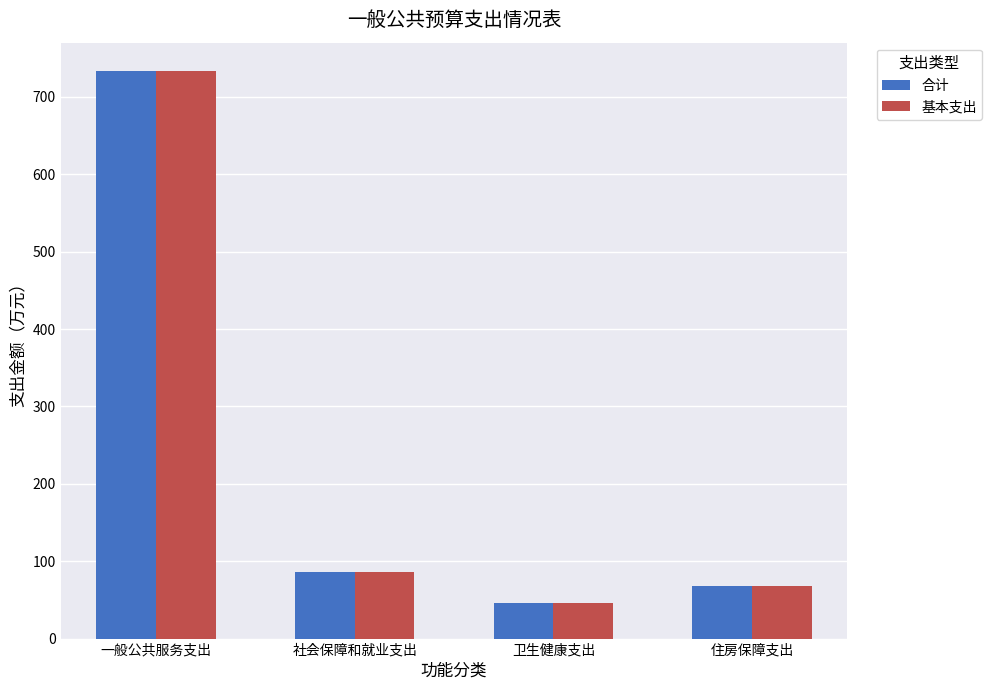

What is the average value of the 合计 series?

233.3